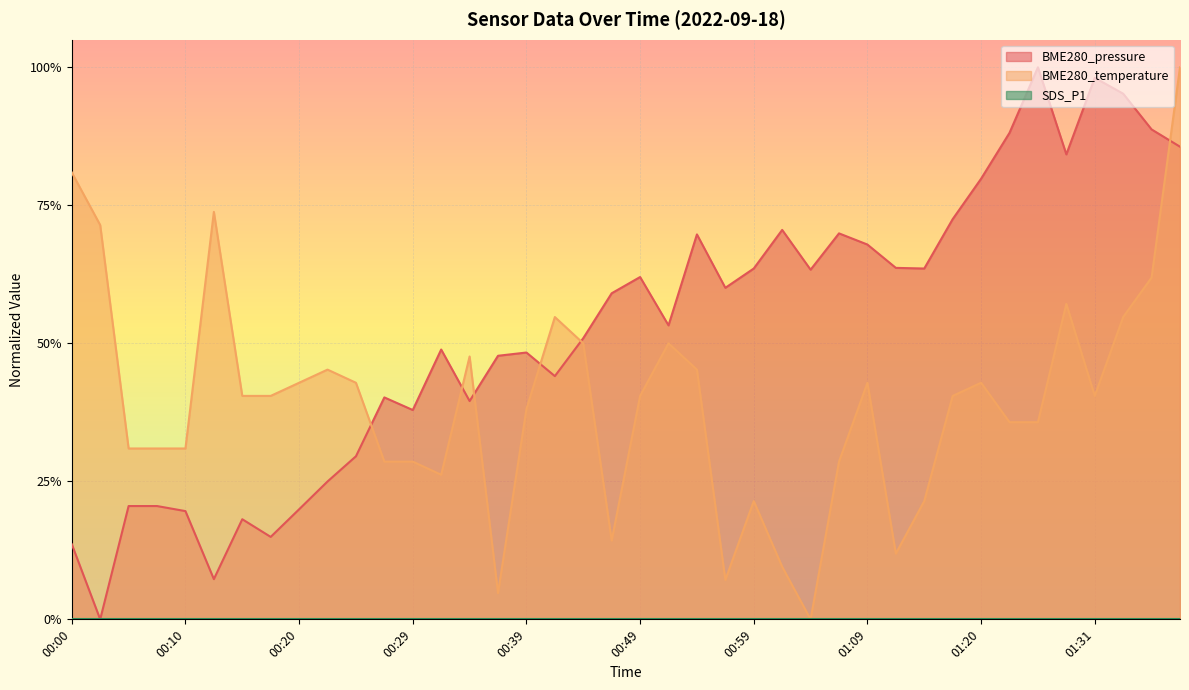

At which category does BME280_pressure reach its first local valley?

00:02